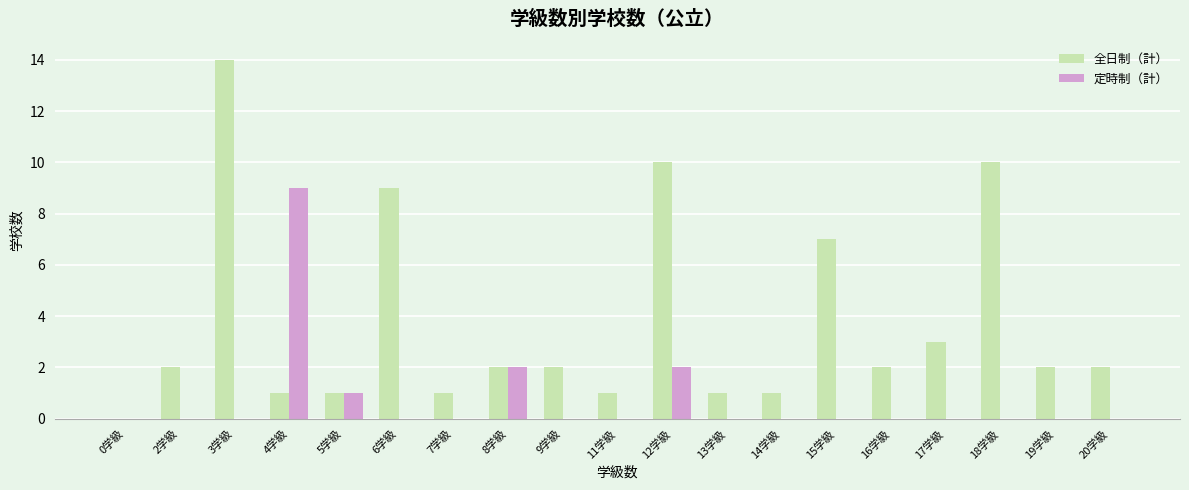

The value of 全日制（計） at 8学級 is 2. True or false?

True